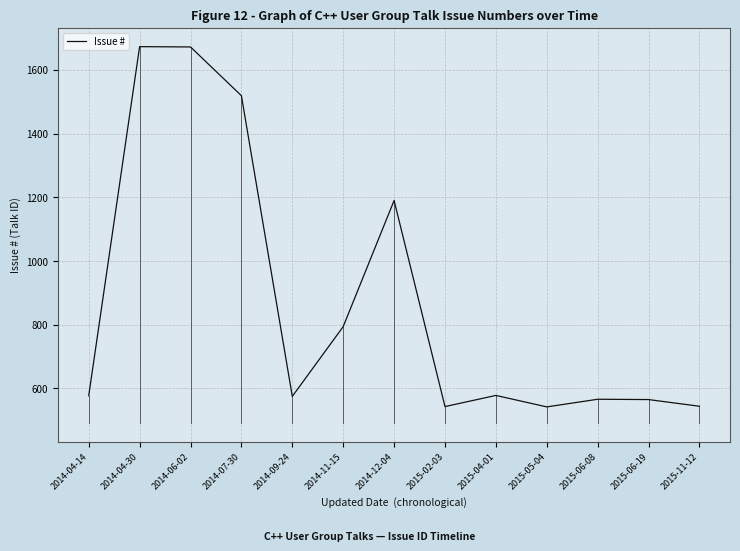

What position from the right is 2014-09-24?

9